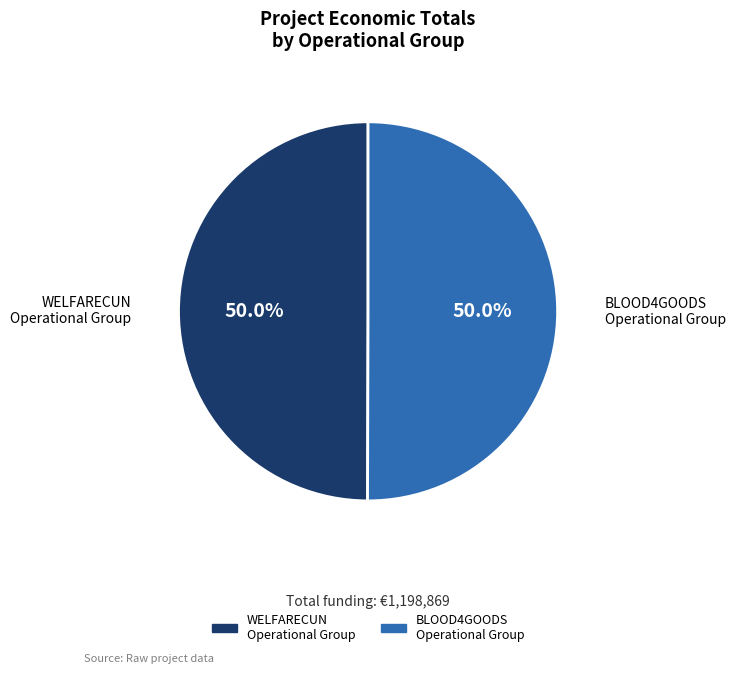

Count the number of slices in the pie.

2